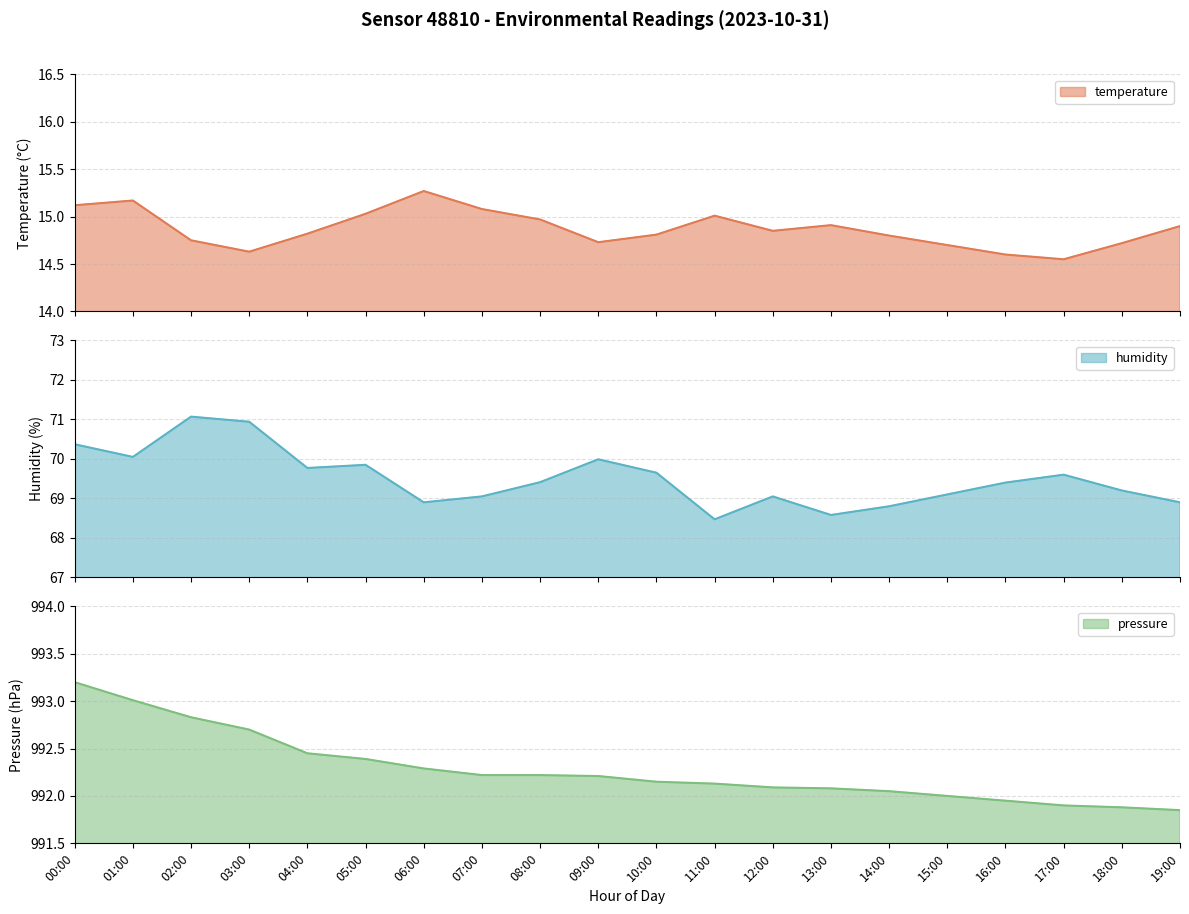

Which series has the widest spread of values?

humidity